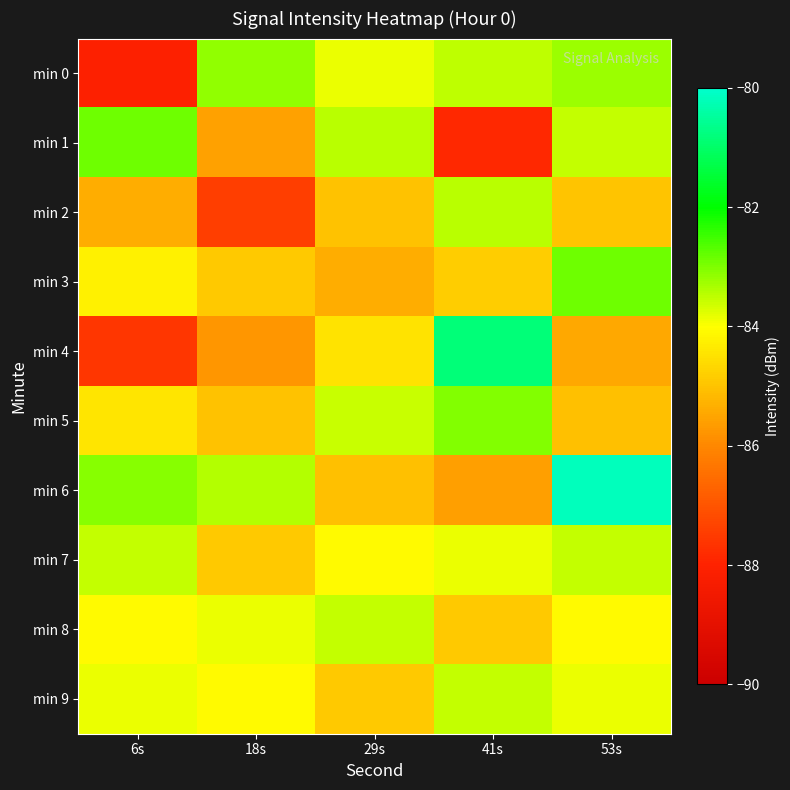

At how many categories does at least one series exceed -83?

3